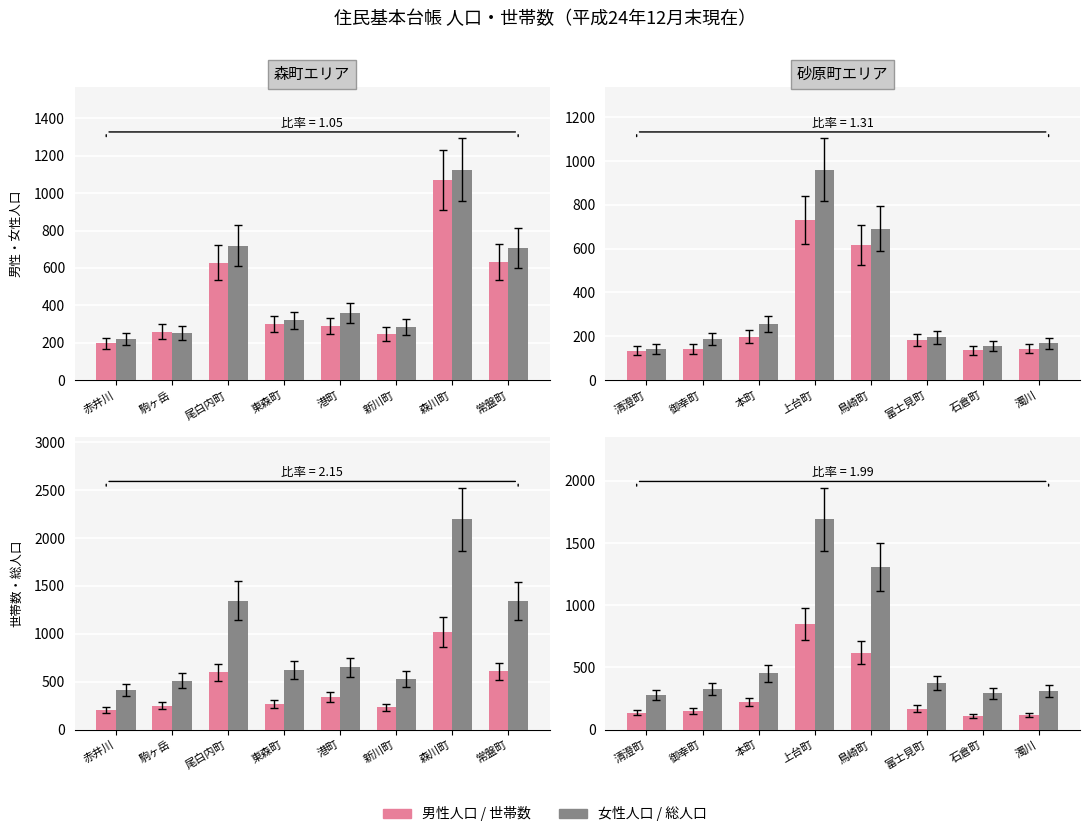

Is it true that 男 / 世帯数 equals 176 at 鳥崎町?

False